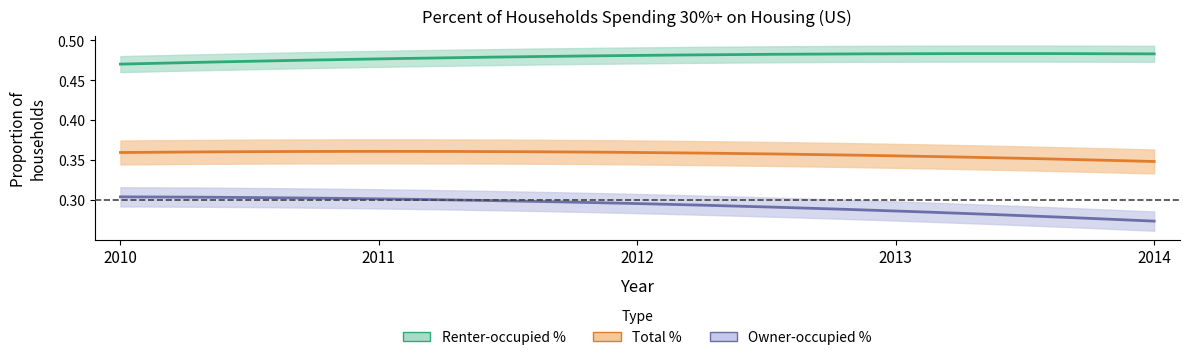

Reading right to left, extract all data points from this chart.

Total_%: 2014=0.3	2013=0.4	2012=0.4	2011=0.4	2010=0.4
Owner_%: 2014=0.3	2013=0.3	2012=0.3	2011=0.3	2010=0.3
Renter_%: 2014=0.5	2013=0.5	2012=0.5	2011=0.5	2010=0.5